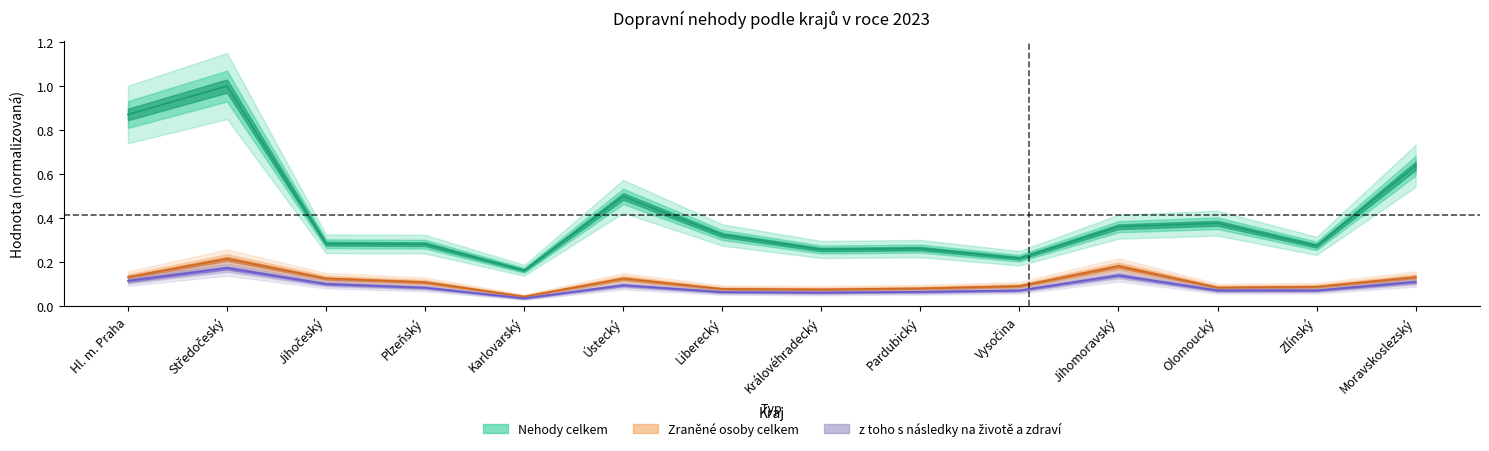

The Zraněné osoby celkem series shows 0.1 at Hl. m. Praha. True or false?

False